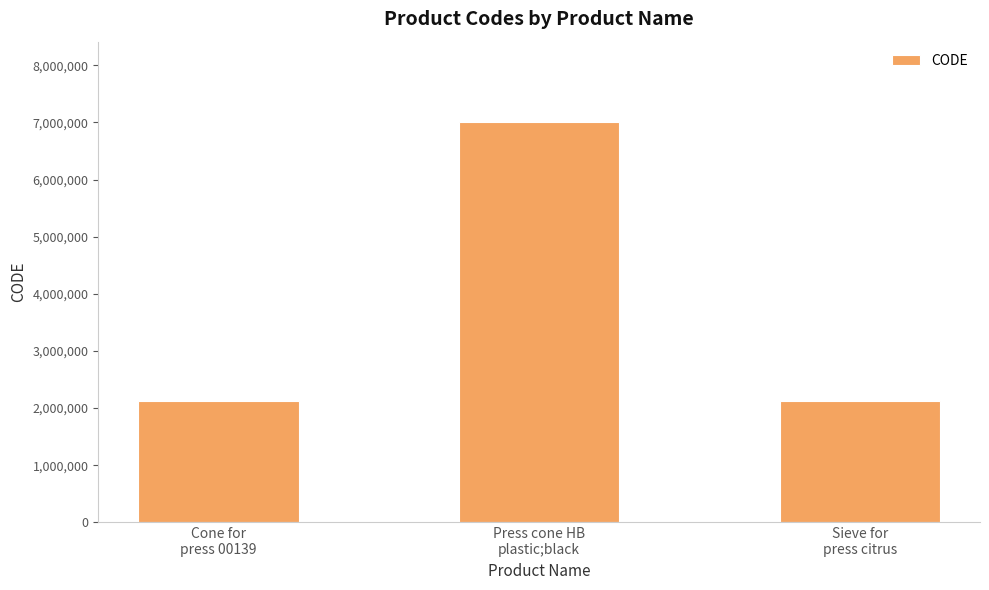

What is the average value?

3751049